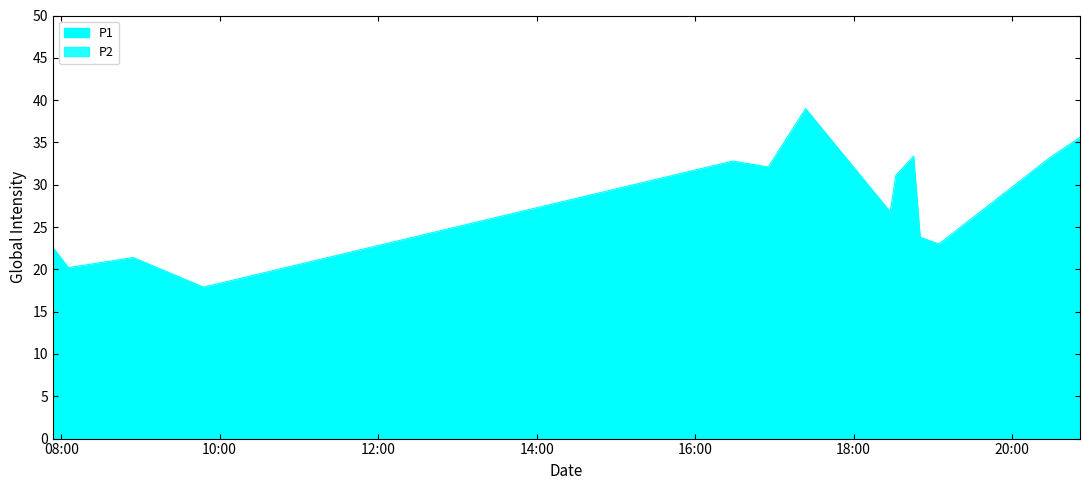

What is the total value across all series at 2023-11-19T19:04:33?

30.6